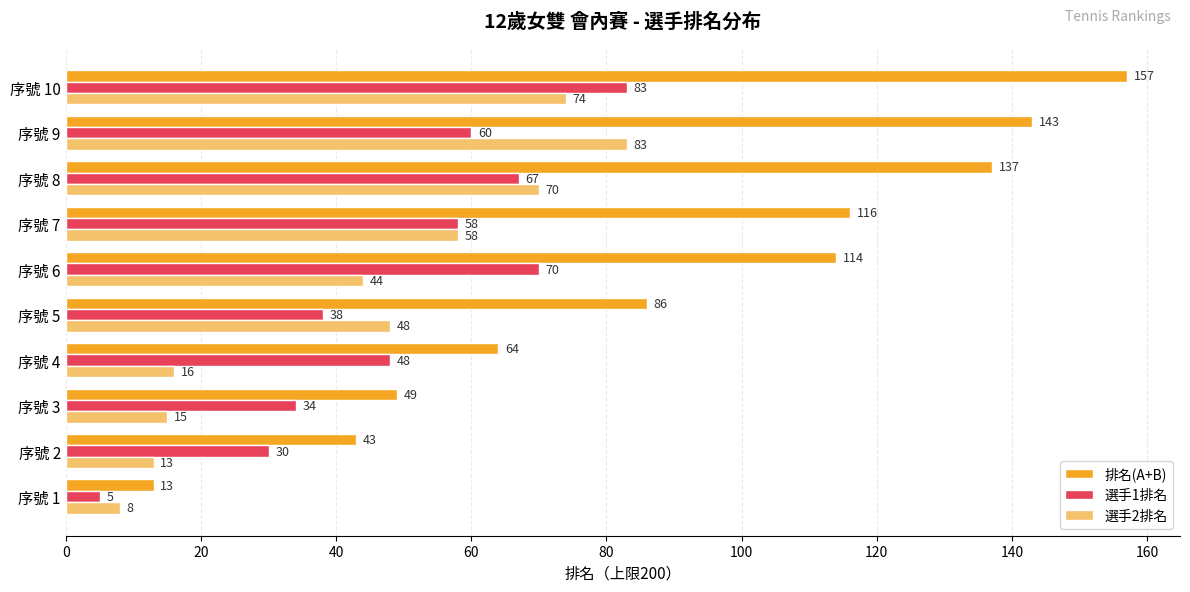

Which category has the highest value in the 選手2排名 series?

序號 9